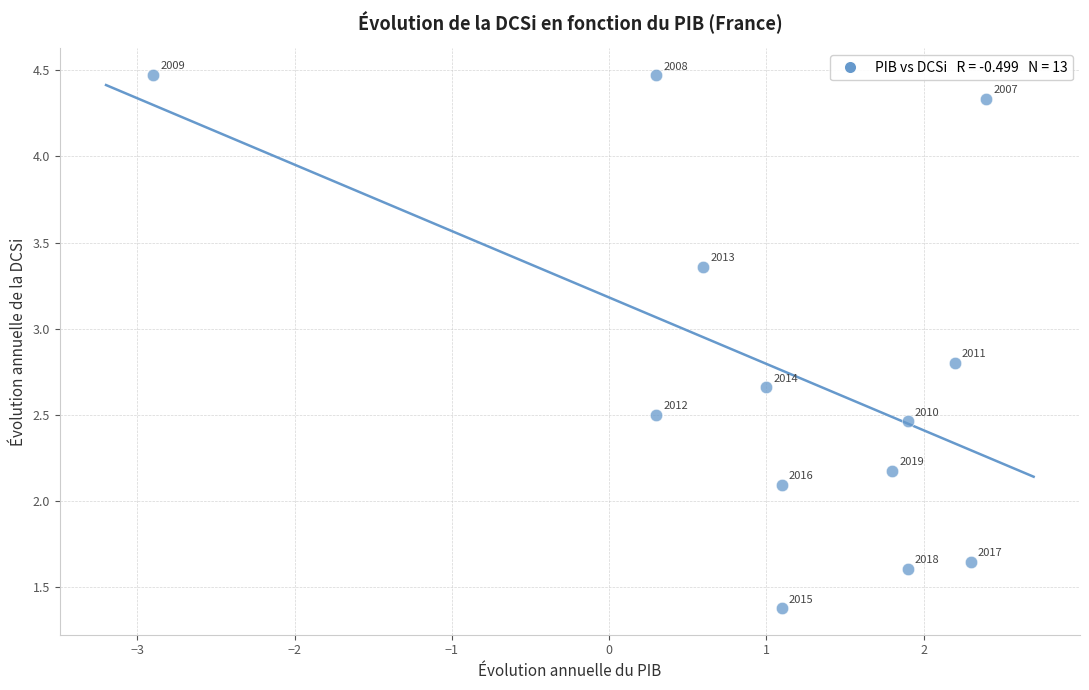

What Y value in the scatter plot is closest to 2?

2.1